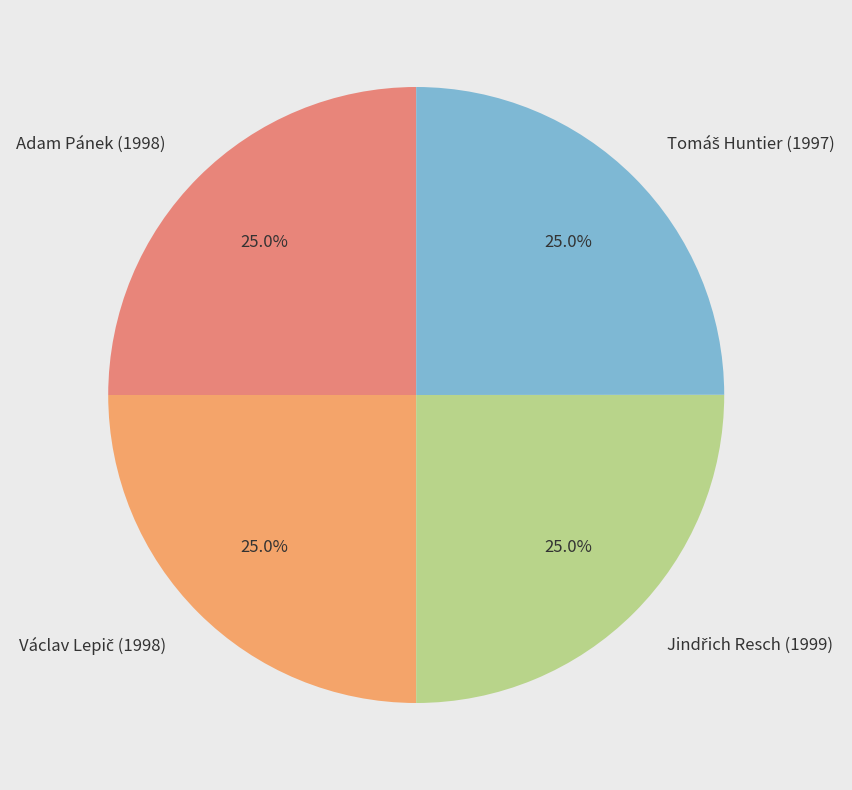

Is Adam Pánek (1998) the majority of the pie?

No